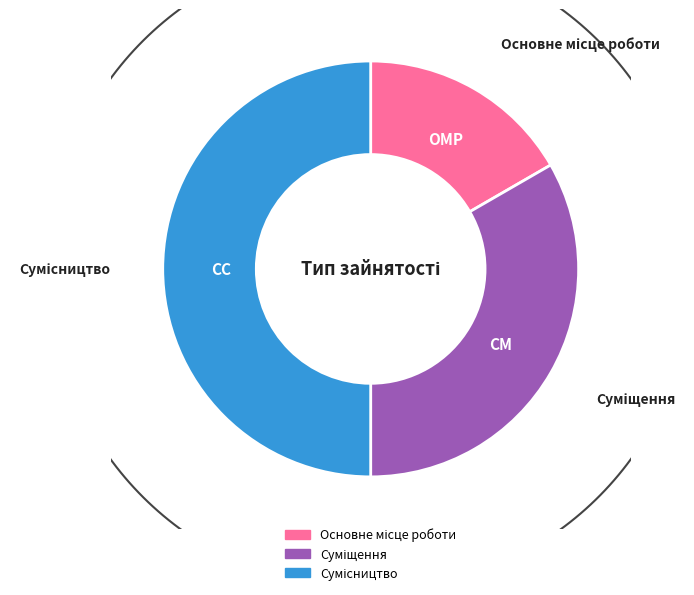

To the nearest percent, what portion does Основне місце роботи represent?

17%